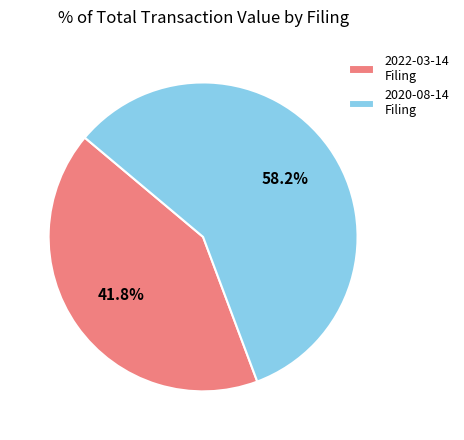

Which category has the biggest portion of the pie?

2020-08-14 Filing